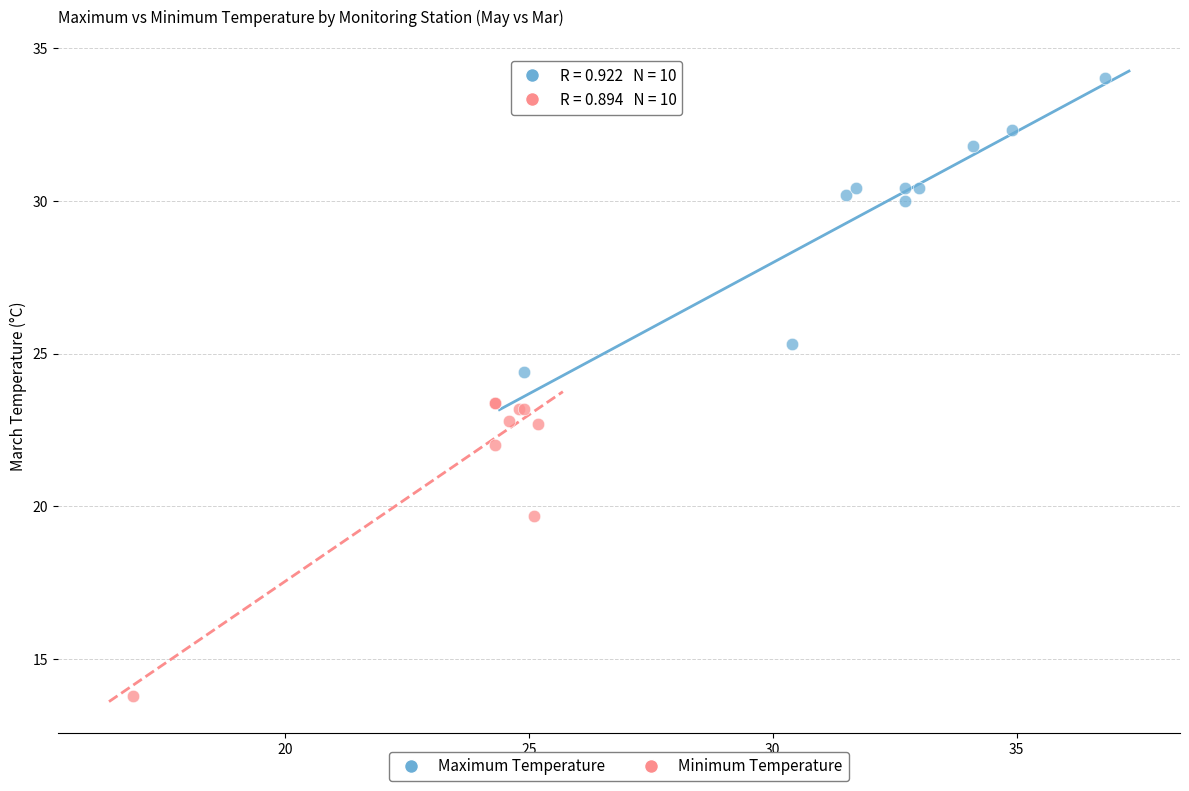

Which series contains the lowest Y value?

Minimum Temperature